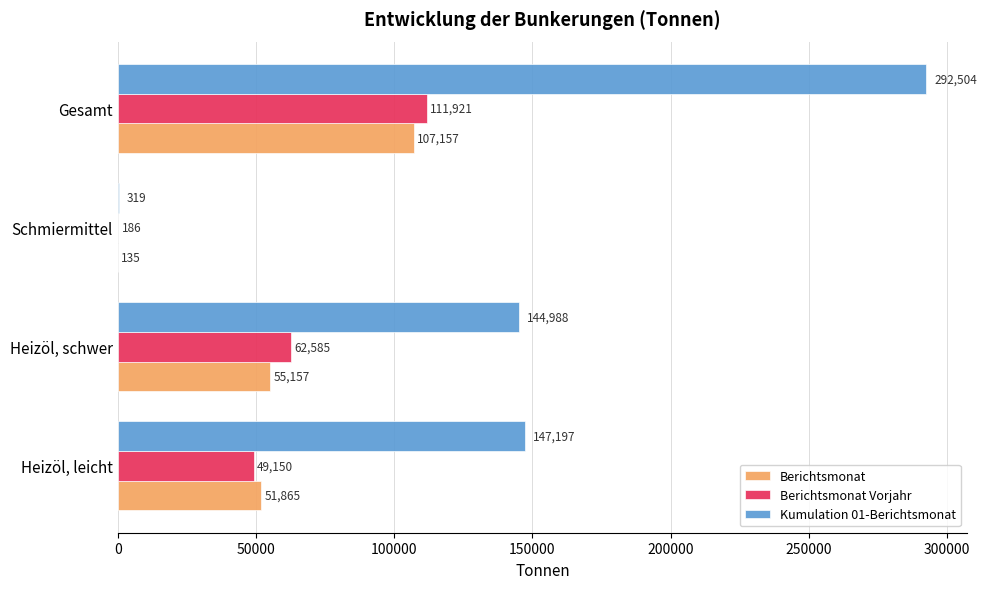

At which label is Berichtsmonat closest to 53646?

Heizöl, schwer